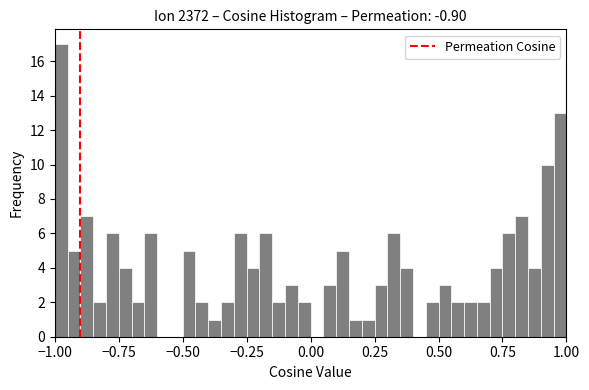

Read against the x-axis, roughly where is the centre of the tallest bar?

-0.95